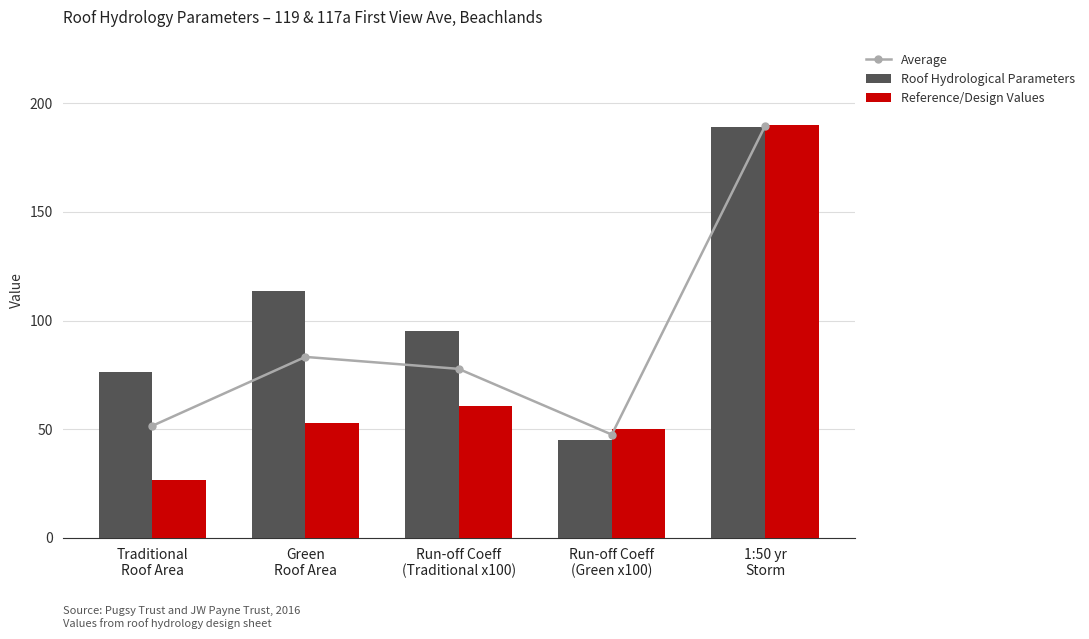

Reading left to right, extract all data points from this chart.

Average: Traditional
Roof Area=51.5	Green
Roof Area=83.2	Run-off Coeff
(Traditional x100)=77.8	Run-off Coeff
(Green x100)=47.5	1:50 yr
Storm=189.4
Roof Hydrological Parameters: Traditional
Roof Area=76.5	Green
Roof Area=113.5	Run-off Coeff
(Traditional x100)=95.0	Run-off Coeff
(Green x100)=45.0	1:50 yr
Storm=188.9
Reference/Design Values: Traditional
Roof Area=26.5	Green
Roof Area=53.0	Run-off Coeff
(Traditional x100)=60.5	Run-off Coeff
(Green x100)=50.0	1:50 yr
Storm=190.0